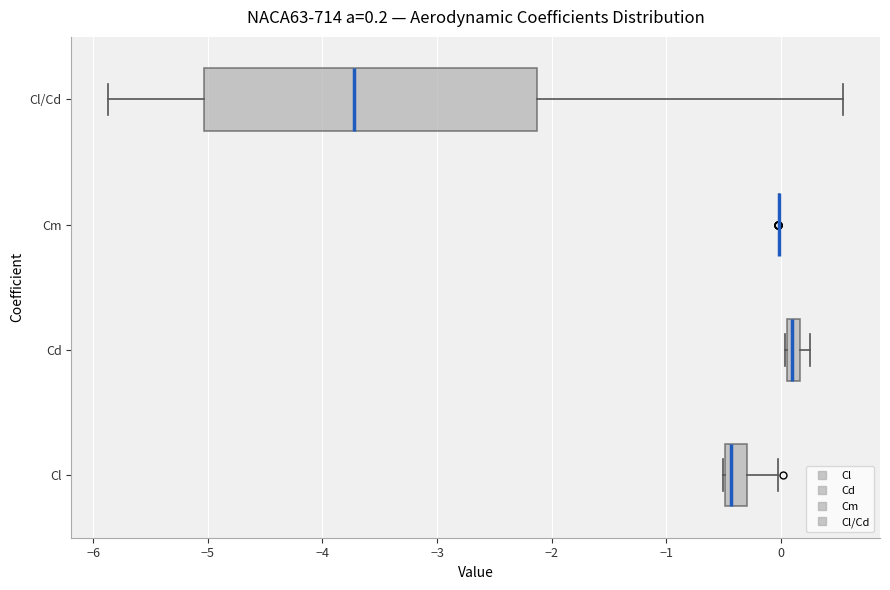

Which box is the widest, from its left edge to its right edge?

Cl/Cd